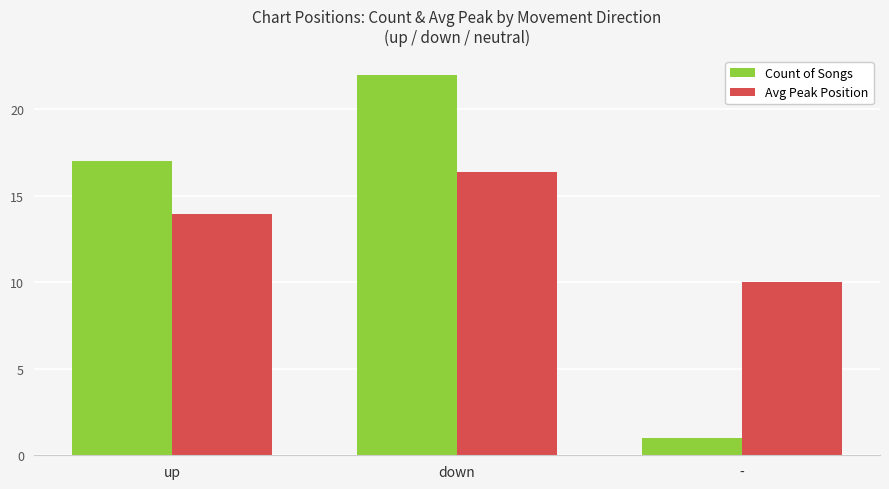

Reading left to right, extract all data points from this chart.

Count of Songs: 17.0	22.0	1.0
Avg Peak Position: 13.9	16.4	10.0